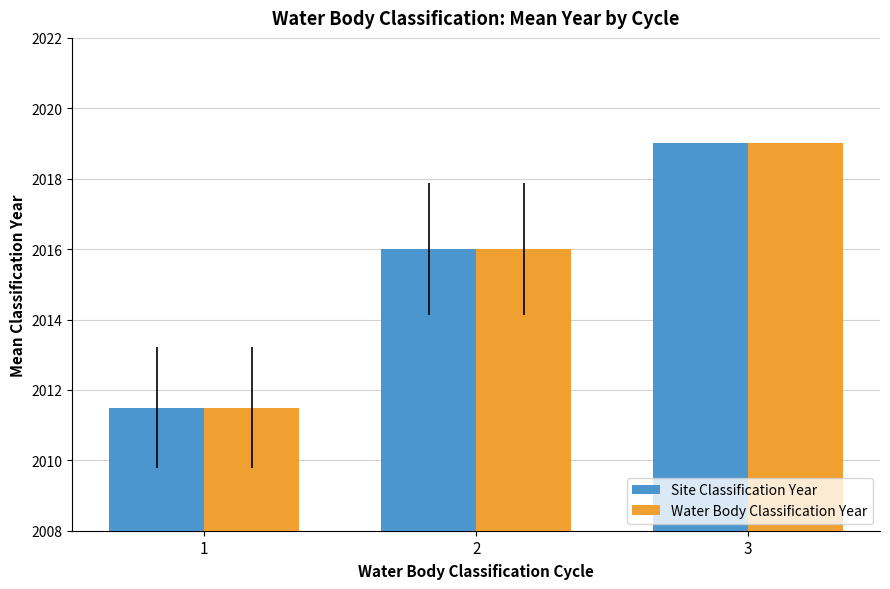

What is the sum of the Site Classification Year values at 1 and 3?

4030.5